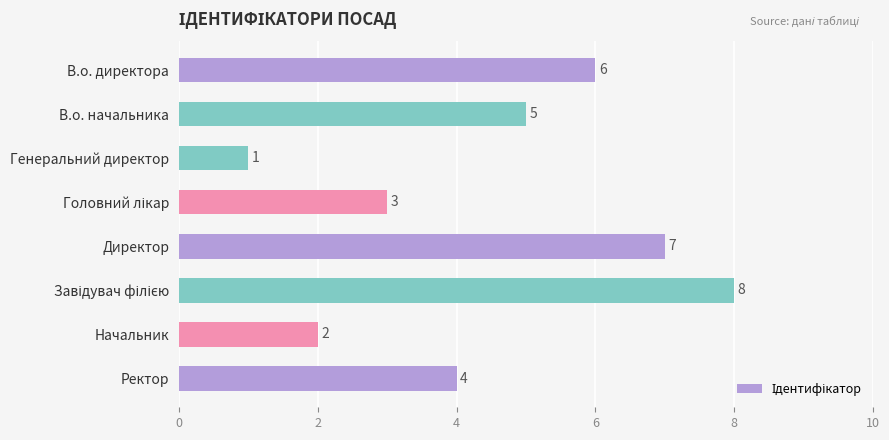

Is it true that the value at Ректор is 2?

False